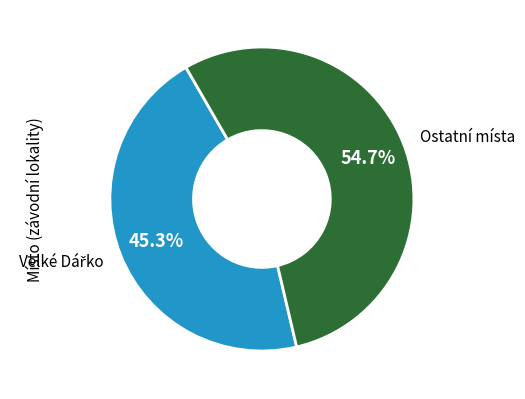

Does any single category account for the majority?

Yes